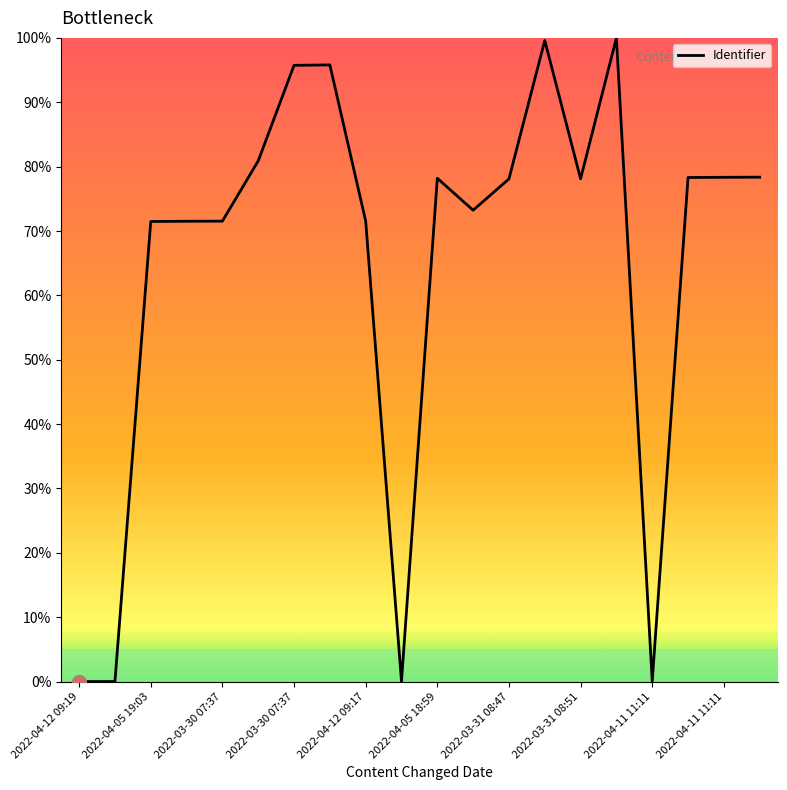

What is the maximum value shown in the chart?

100.0